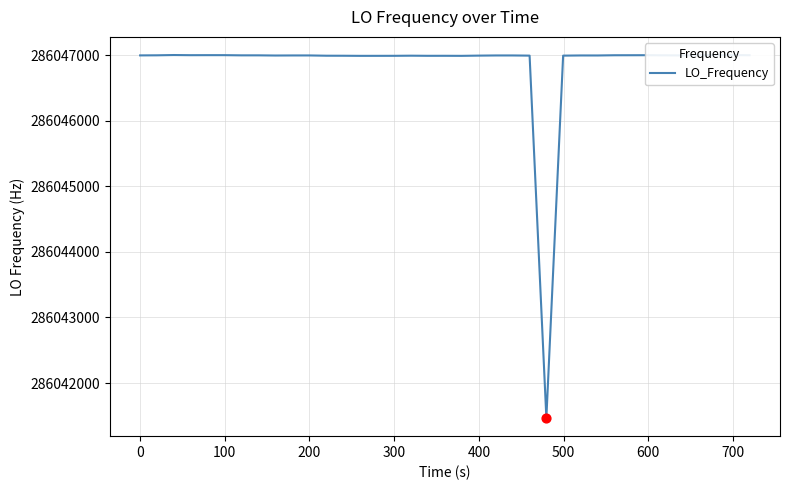

What is the difference between the maximum and minimum values?

5539.8